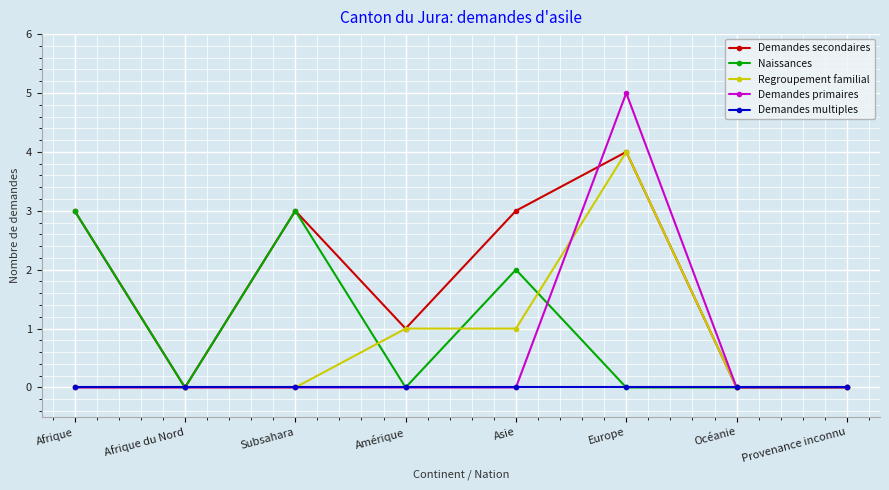

What position from the right is Amérique?

5